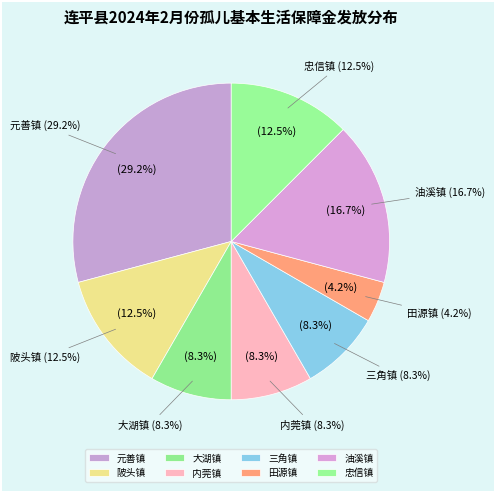

Rank the categories by value from highest to lowest.

元善镇, 油溪镇, 陂头镇, 忠信镇, 大湖镇, 内莞镇, 三角镇, 田源镇